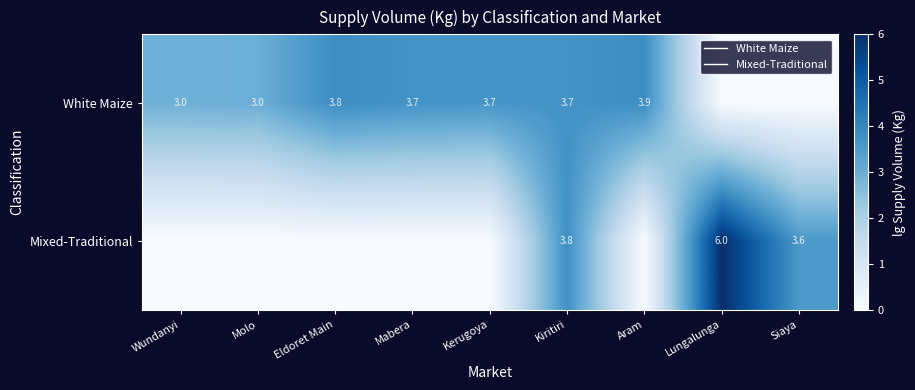

What is the difference between the maximum and minimum values in the Mixed-Traditional series?

6.0